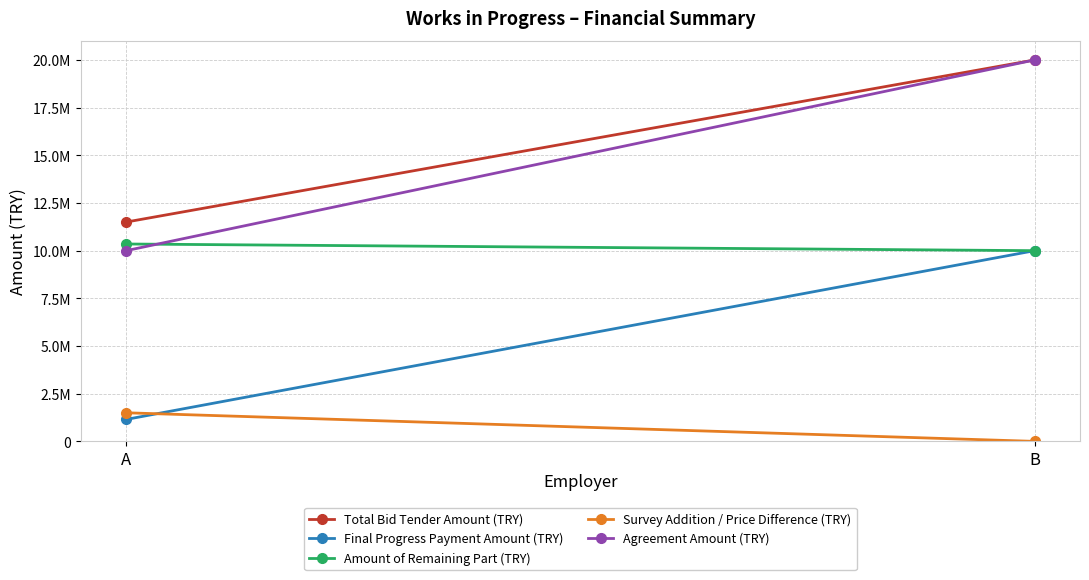

What value does the Survey Addition / Price Difference (TRY) series have at A, to the nearest 50?

1500000